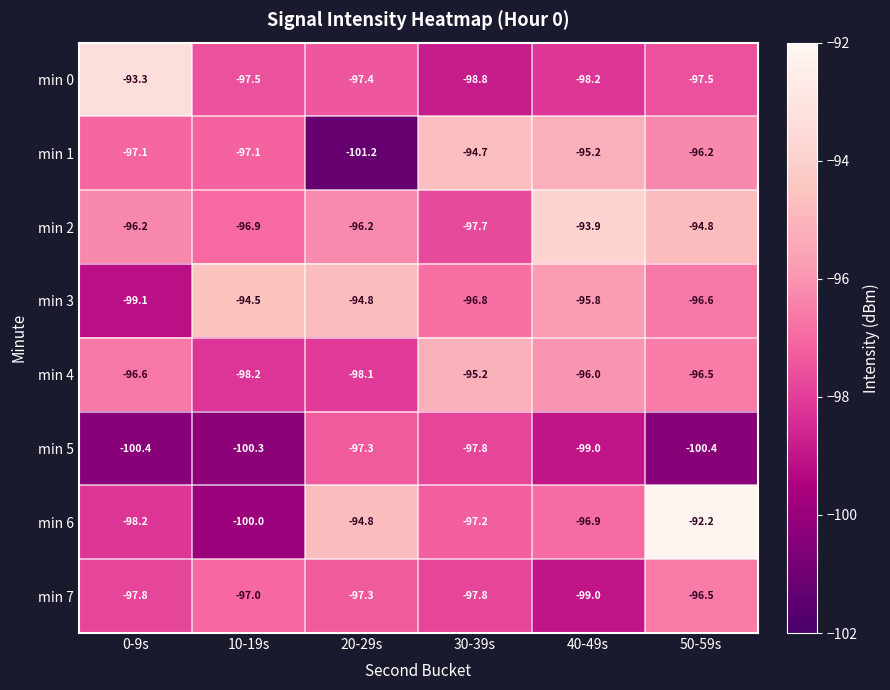

What is the minimum value for min 5?

-100.4